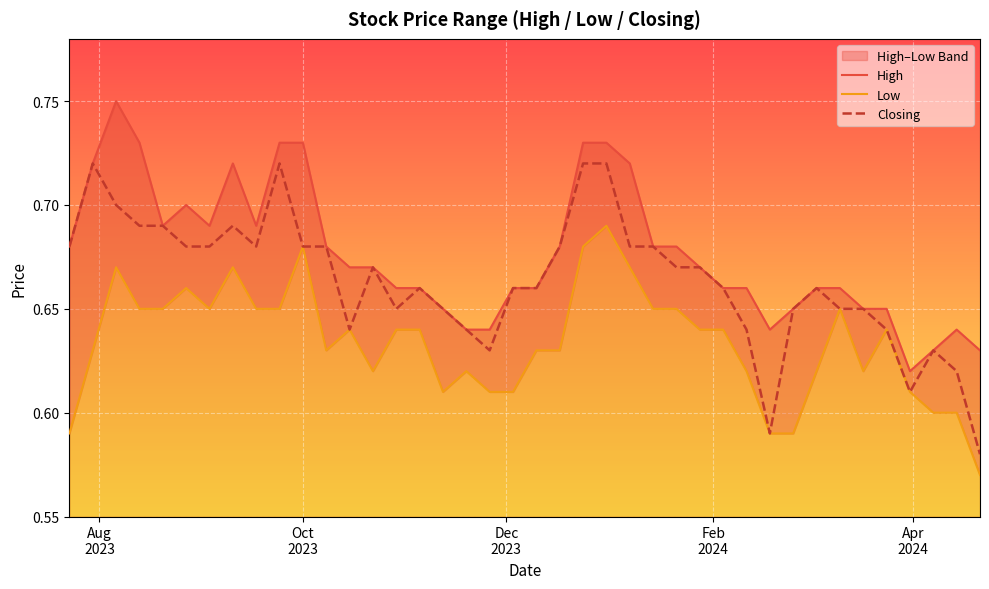

Which series has the largest total across all categories?

High